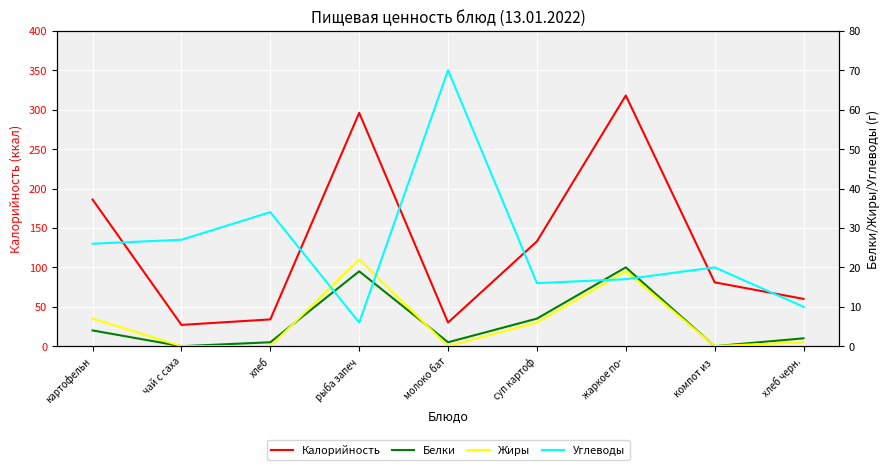

At which category does Калорийность reach its first local peak?

рыба запеч